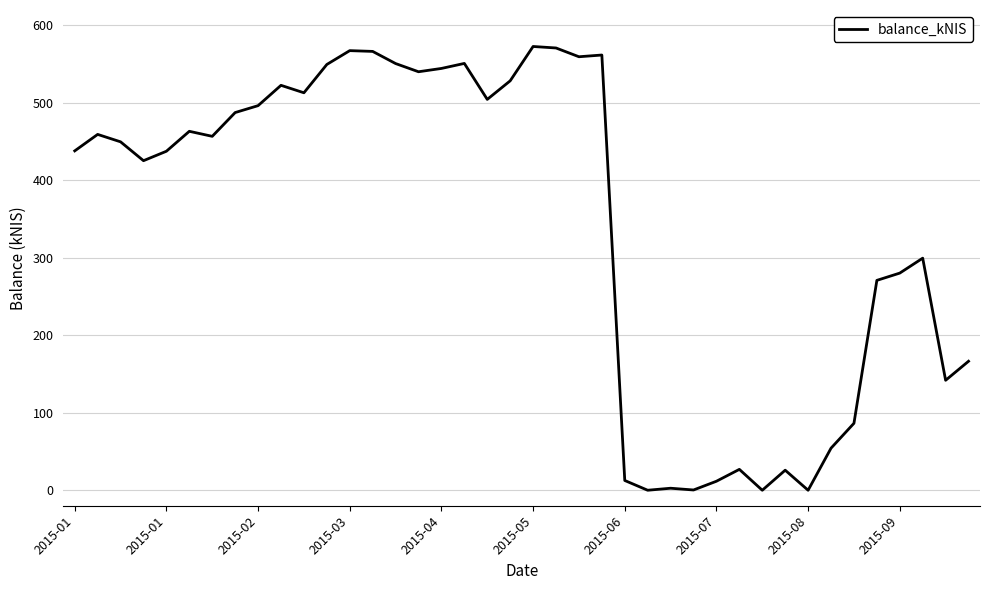

What is the greatest value displayed?

572.9